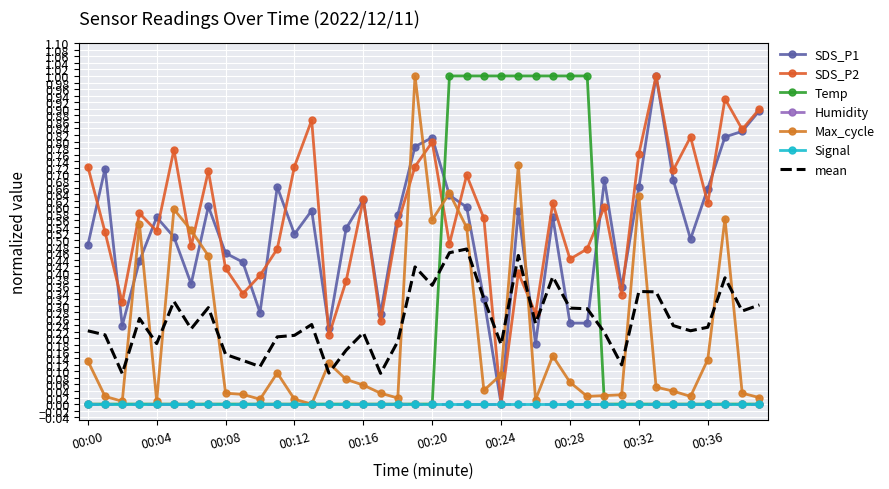

How many interior local peaks does the SDS_P1 series have?

11